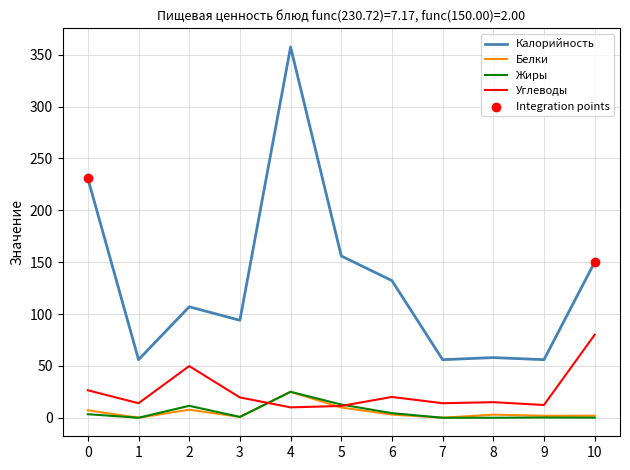

Which series has the largest range (max minus min)?

Калорийность